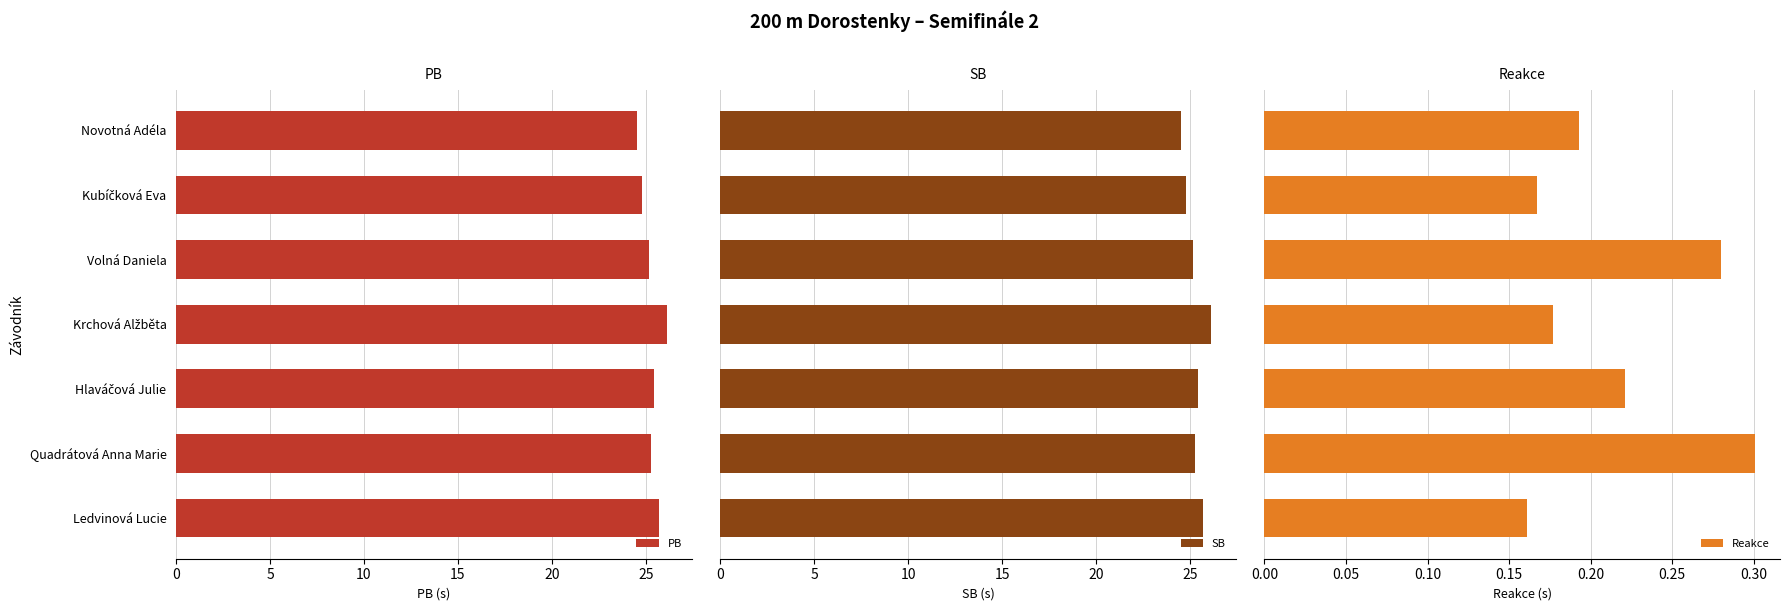

The value of PB at Volná Daniela is 25.1. True or false?

True